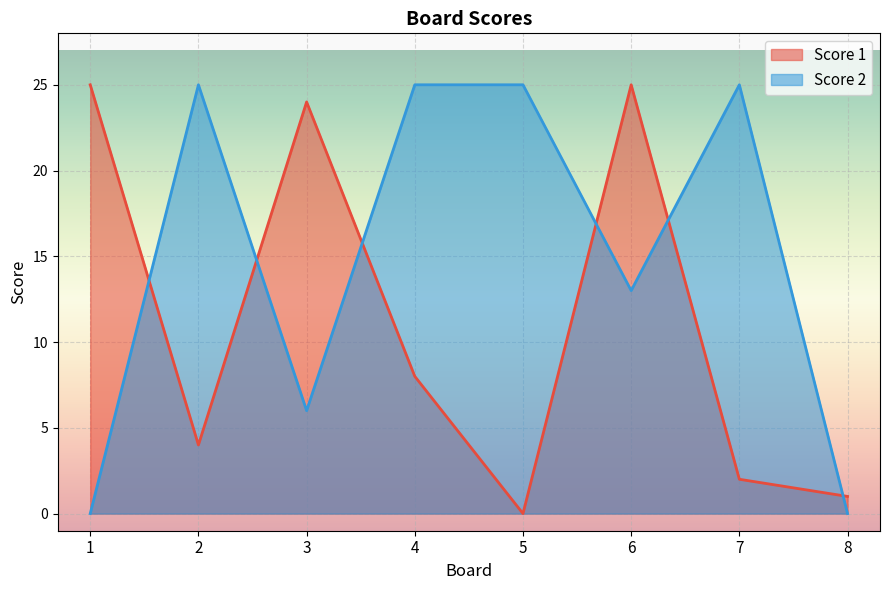

The Score 2 series shows 25 at 5. True or false?

True